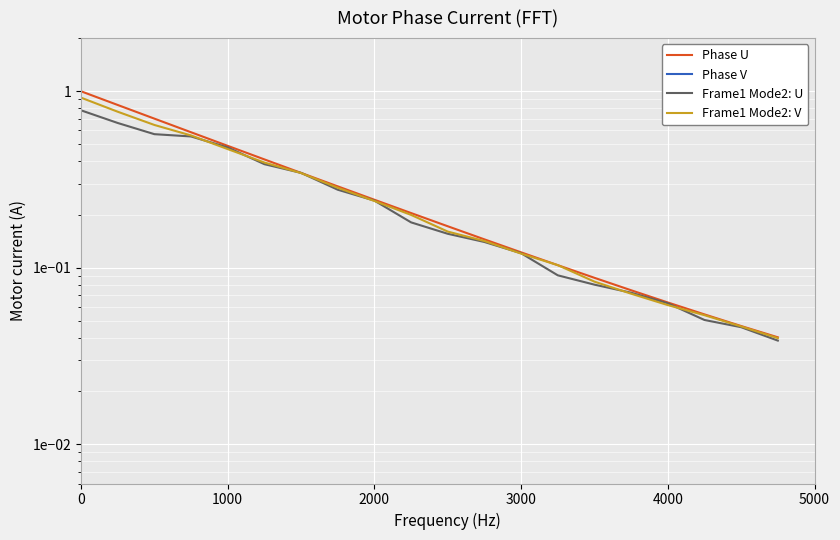

After their last crossing, which series has the higher values: Frame1 Mode2: U or Frame1 Mode2: V?

Frame1 Mode2: V